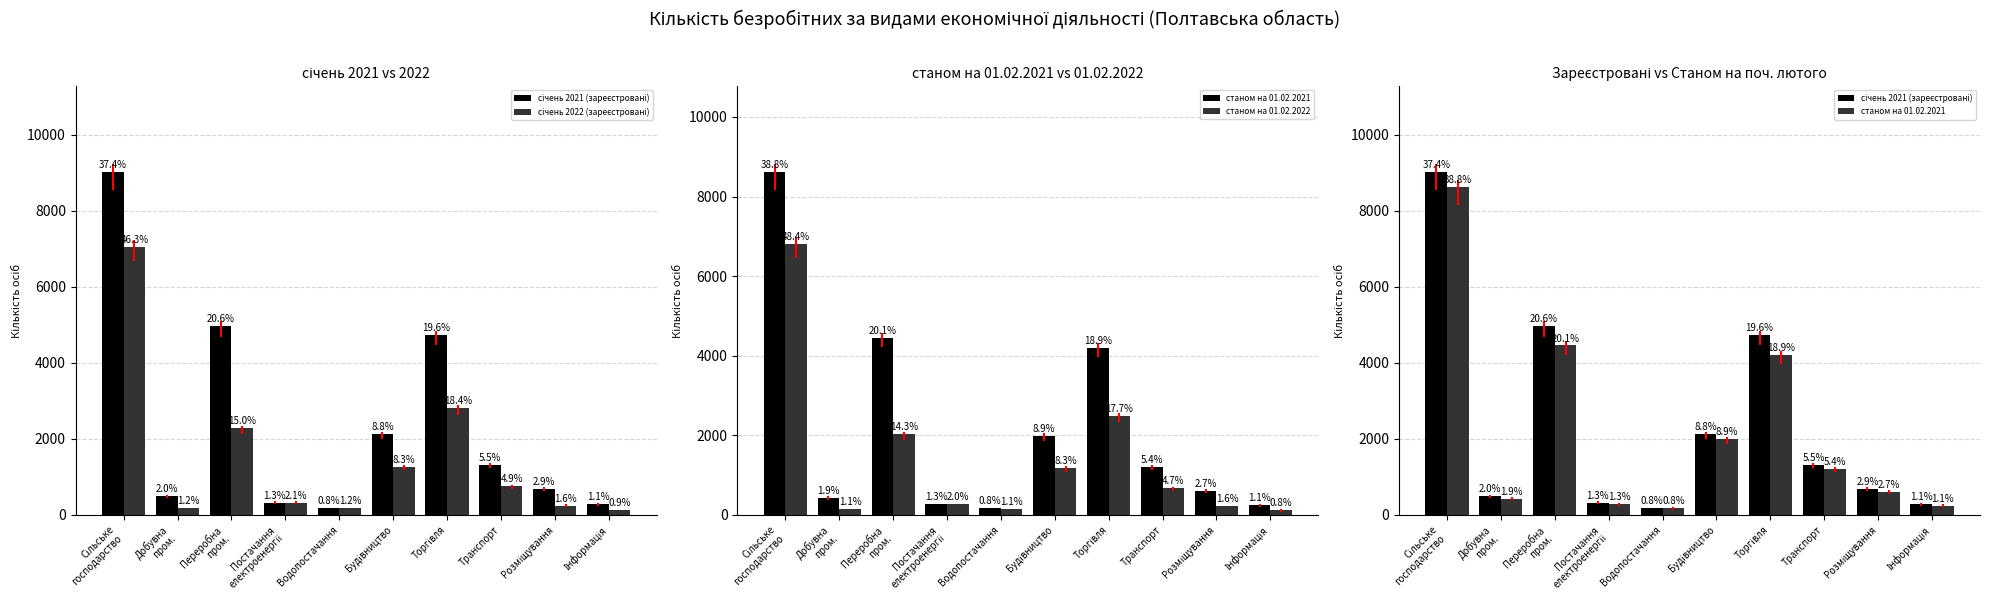

What is the difference between the станом на 01.02.2021 values at Торгівля and Добувна
пром.?

3771